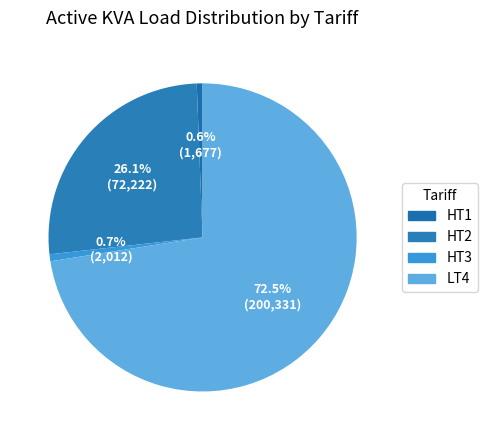

Count the number of slices in the pie.

4